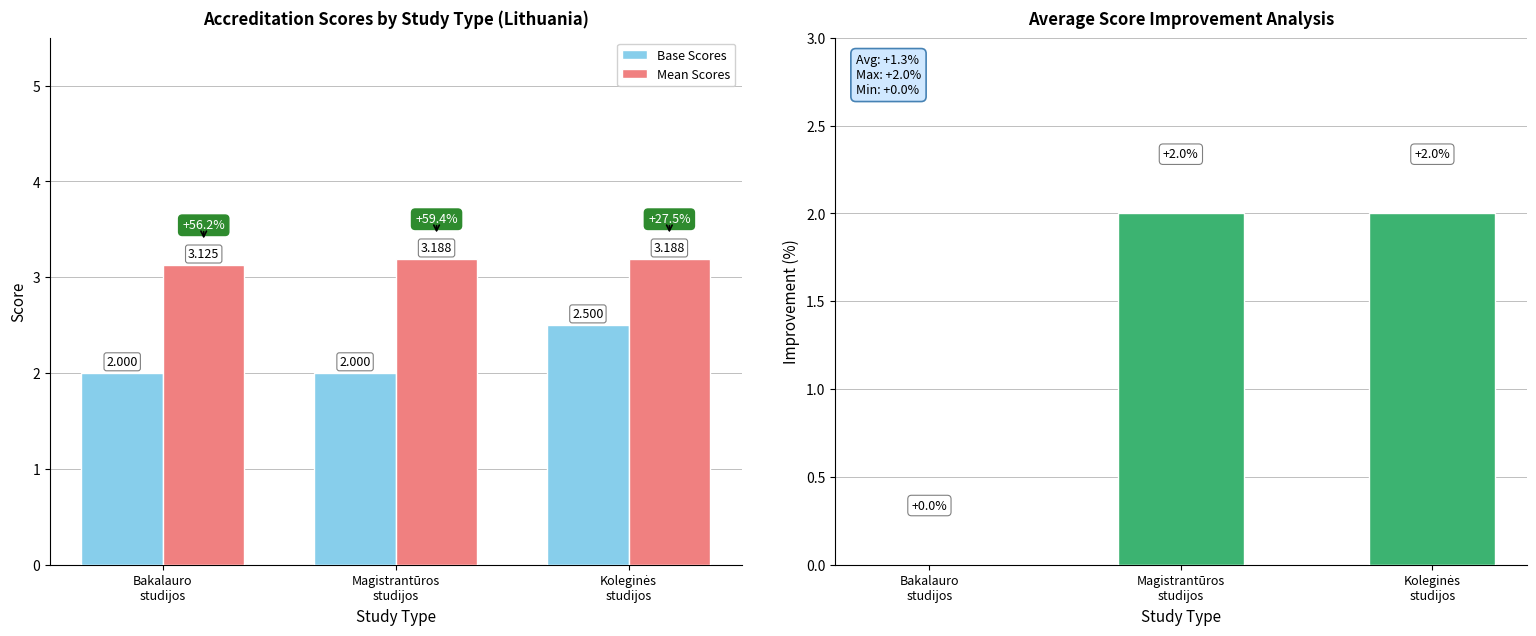

Reading right to left, extract all data points from this chart.

Base Scores: Koleginės
studijos=2.5	Magistrantūros
studijos=2.0	Bakalauro
studijos=2.0
Mean Scores: Koleginės
studijos=3.2	Magistrantūros
studijos=3.2	Bakalauro
studijos=3.1
Improvement (%): Koleginės
studijos=2.0	Magistrantūros
studijos=2.0	Bakalauro
studijos=0.0